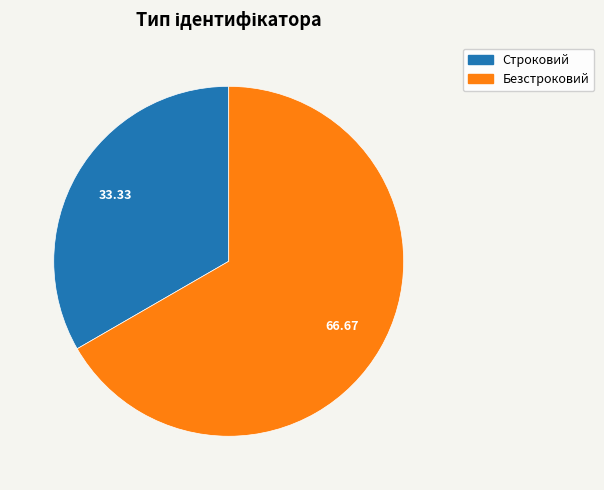

Rank the categories by value from lowest to highest.

Строковий, Безстроковий